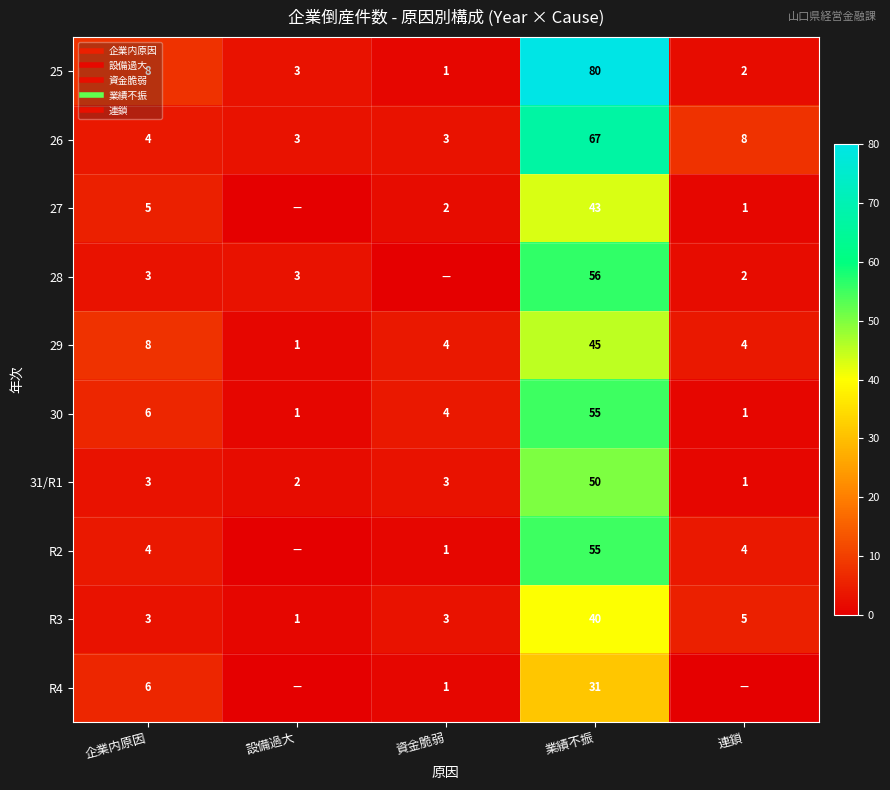

Between 設備過大 and 連鎖, which is larger?

設備過大